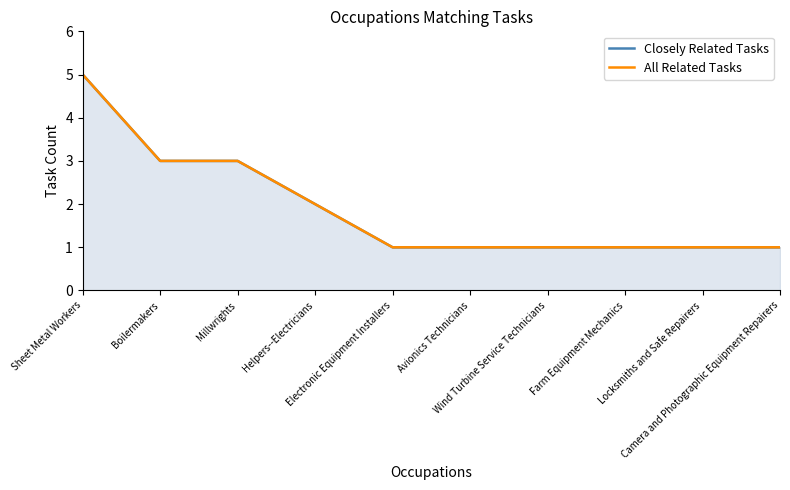

Reading left to right, what are all the values shown in this chart?

Closely Related Tasks: 5	3	3	2	1	1	1	1	1	1
All Related Tasks: 5	3	3	2	1	1	1	1	1	1